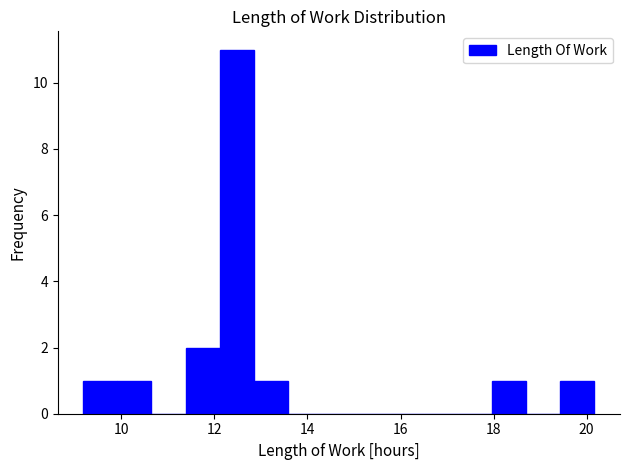

Around what value on the x-axis is the tallest bar? Give the approximate position of its centre, as read against the axis.

12.4